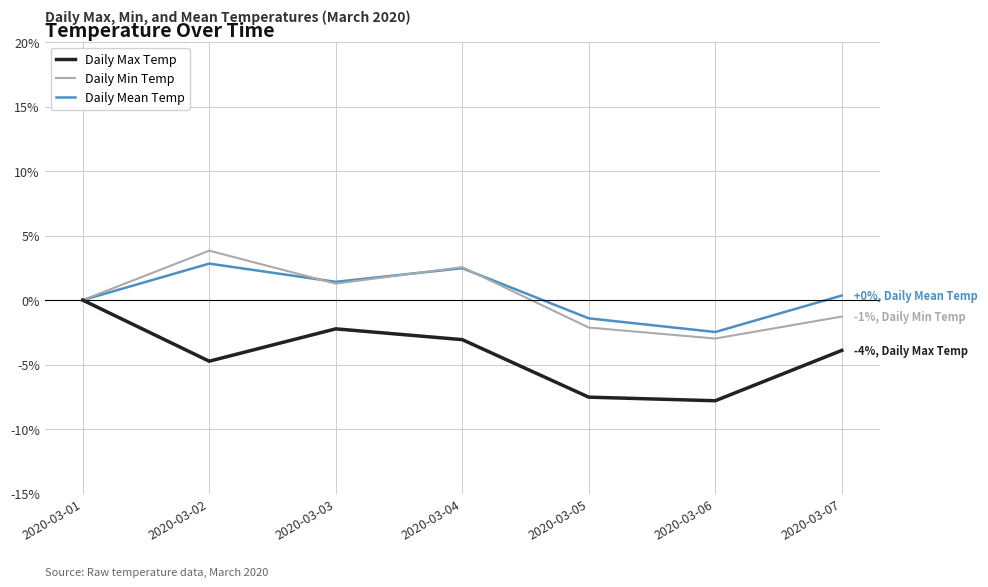

Rank the series at 2020-03-07 from highest to lowest value.

Daily Mean Temp, Daily Min Temp, Daily Max Temp